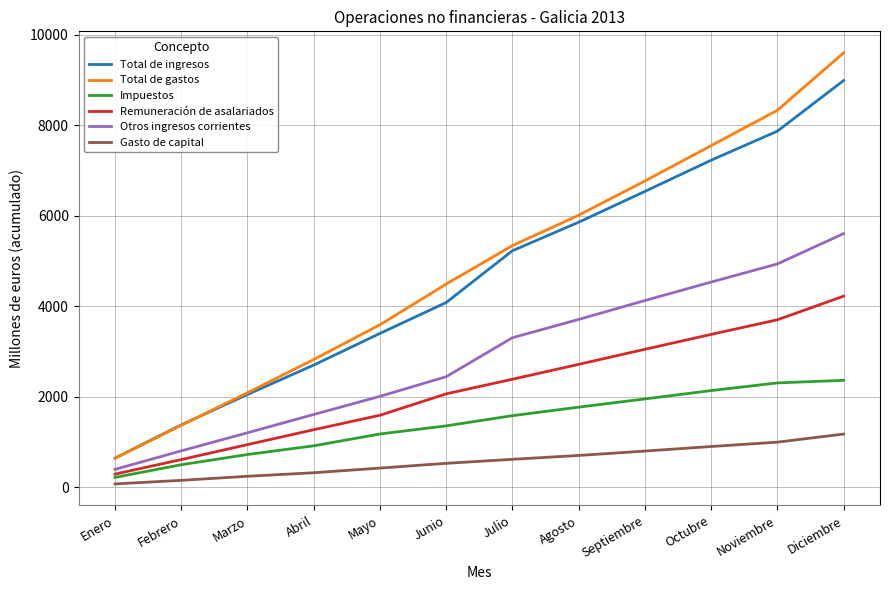

What is the sum of all Gasto de capital values?

6939